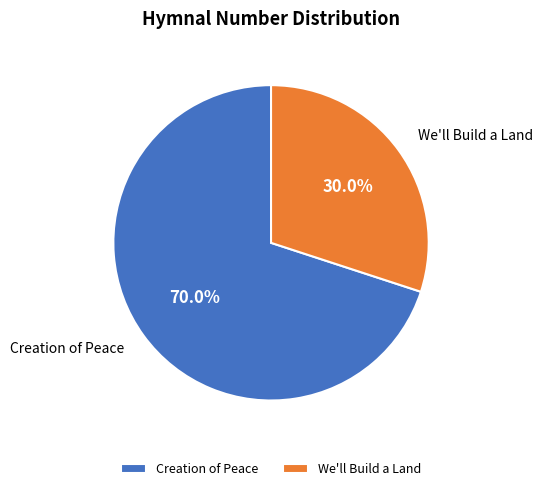

True or false: We'll Build a Land accounts for 16% of the total.

False